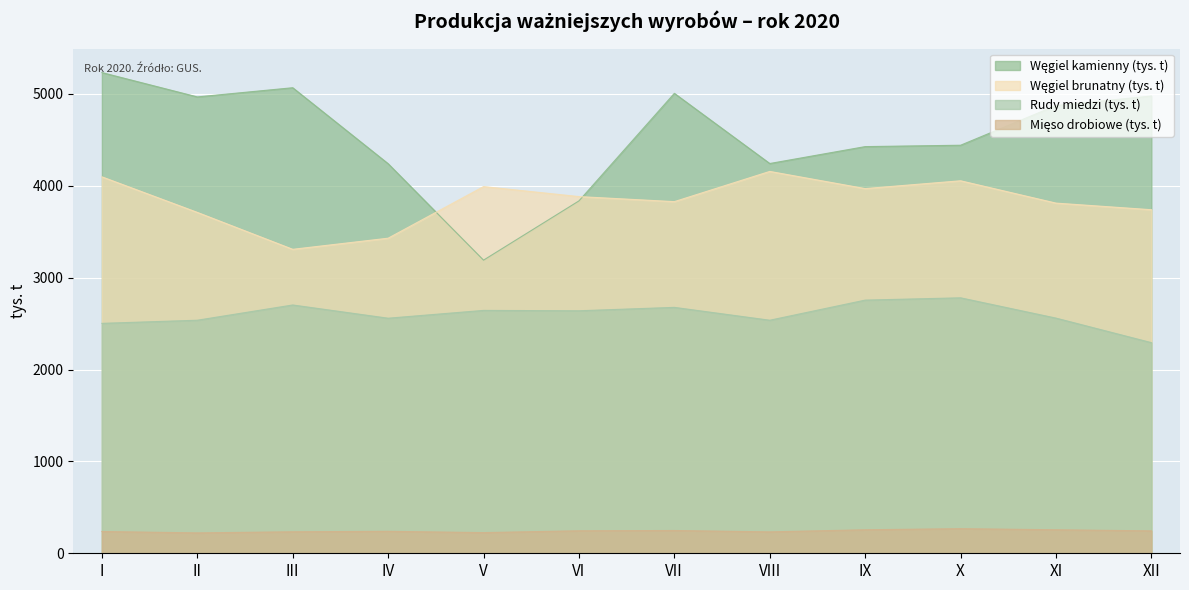

How many interior local valleys does the Węgiel brunatny (tys. t) series have?

3